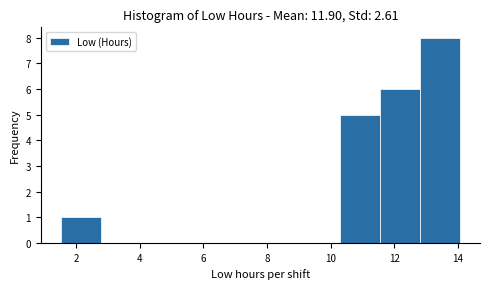

Reading left to right, list every bar in this chart as the range it spans on the x-axis followed by its height. Neither the bar edges nor the heights are printed on the chart, so give them approximately, as read against the axes.

1.6 to 2.8: 1
2.8 to 4.0: 0
4.0 to 5.2: 0
5.2 to 6.6: 0
6.6 to 7.8: 0
7.8 to 9.0: 0
9.0 to 10.4: 0
10.4 to 11.6: 5
11.6 to 12.8: 6
12.8 to 14.0: 8